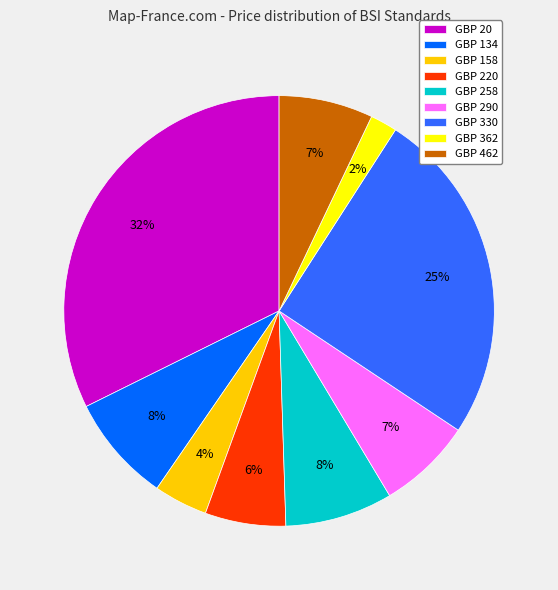

How many segments does this pie chart have?

9